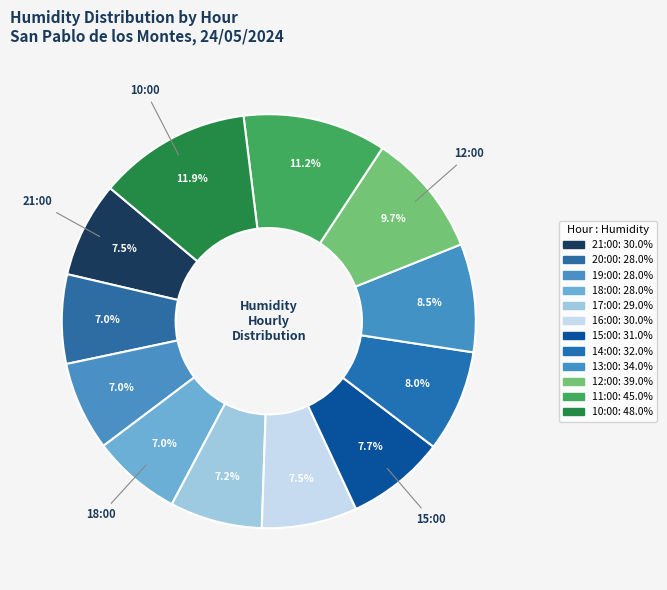

Which category has the smallest portion of the pie?

20:00